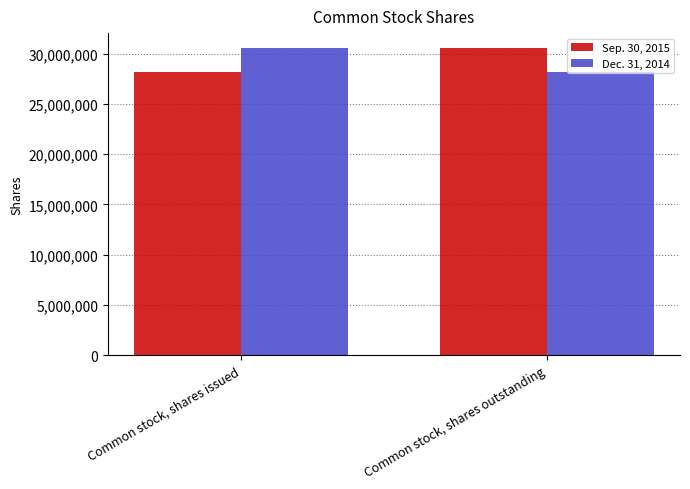

What is the sum of the Sep. 30, 2015 values at Common stock, shares outstanding and Common stock, shares issued?

58639976